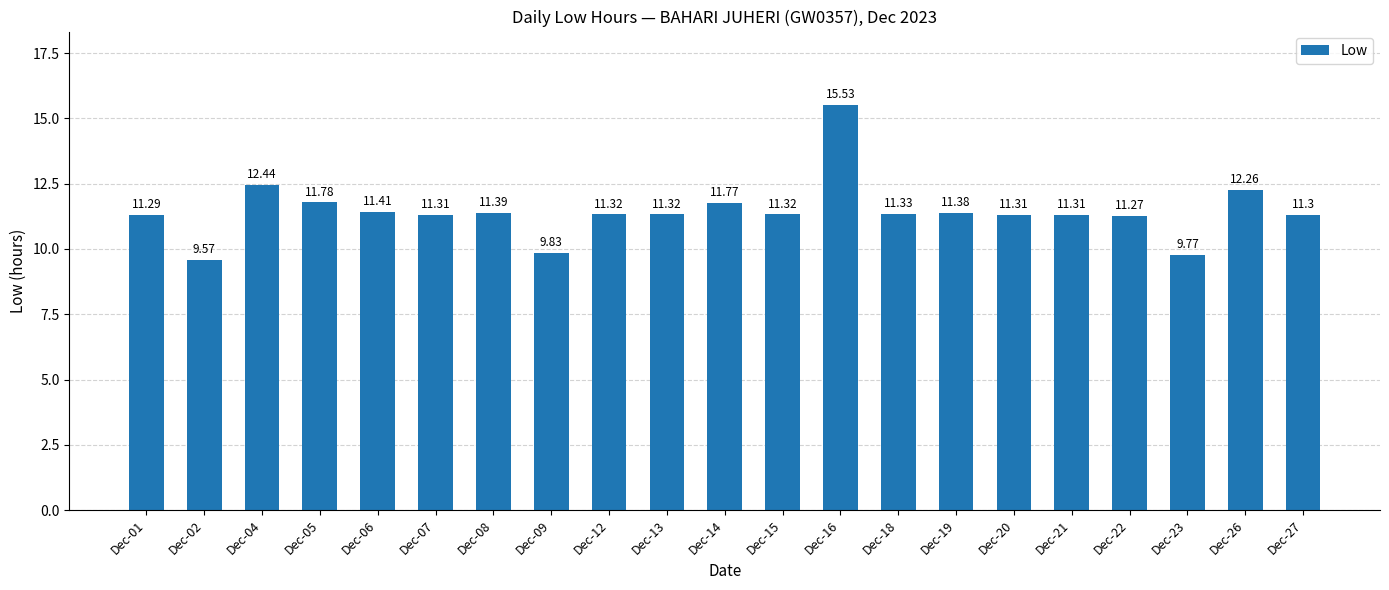

Which category has the lowest value across all series?

Dec-02